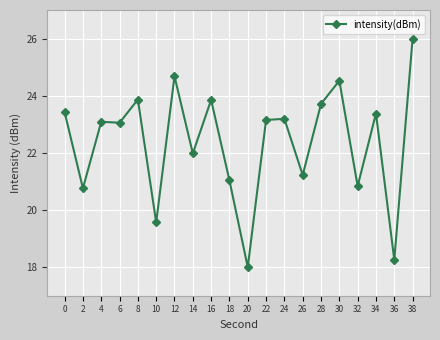

True or false: there are more than 1 points higher than both neighbors.

True